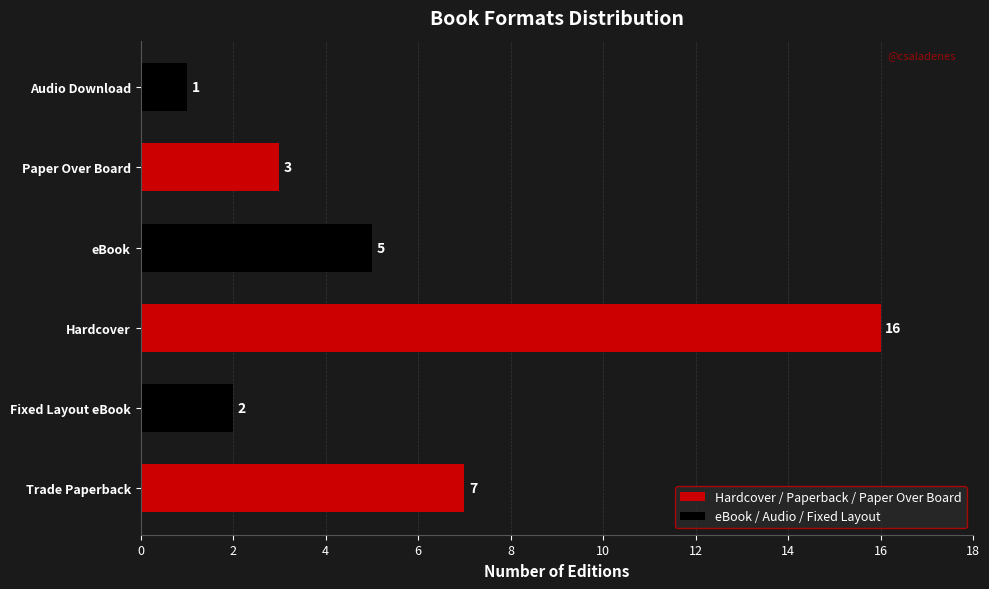

The chart shows a value of 3 at eBook. True or false?

False